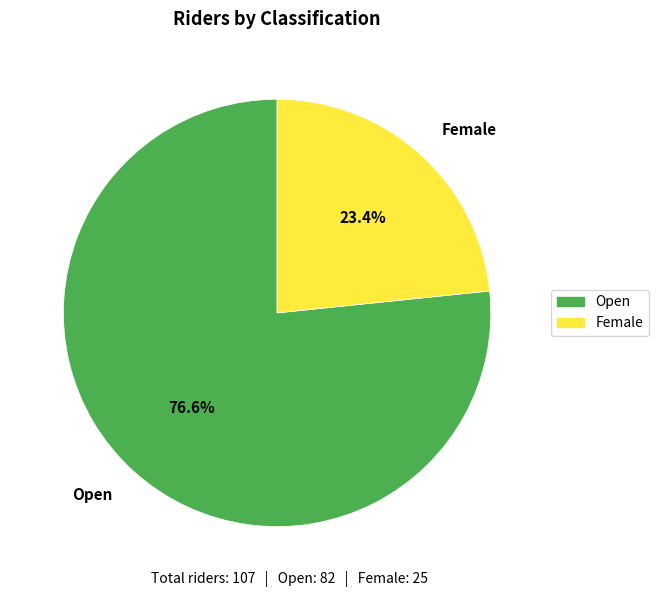

Between Open and Female, which is larger?

Open